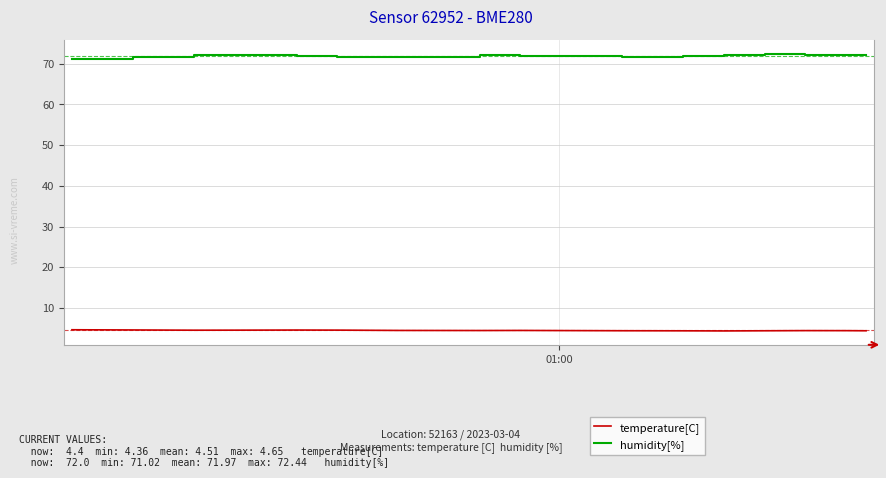

Which series has the widest spread of values?

humidity[%]